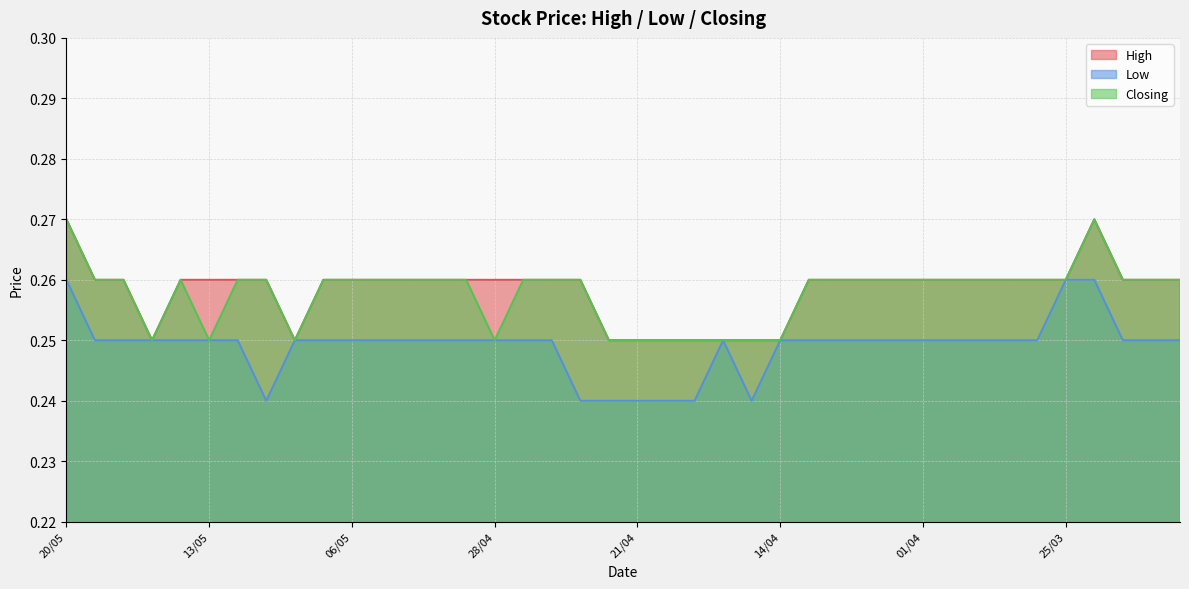

Is the value of Low at 25/04 greater than the value of Closing at 28/04?

No